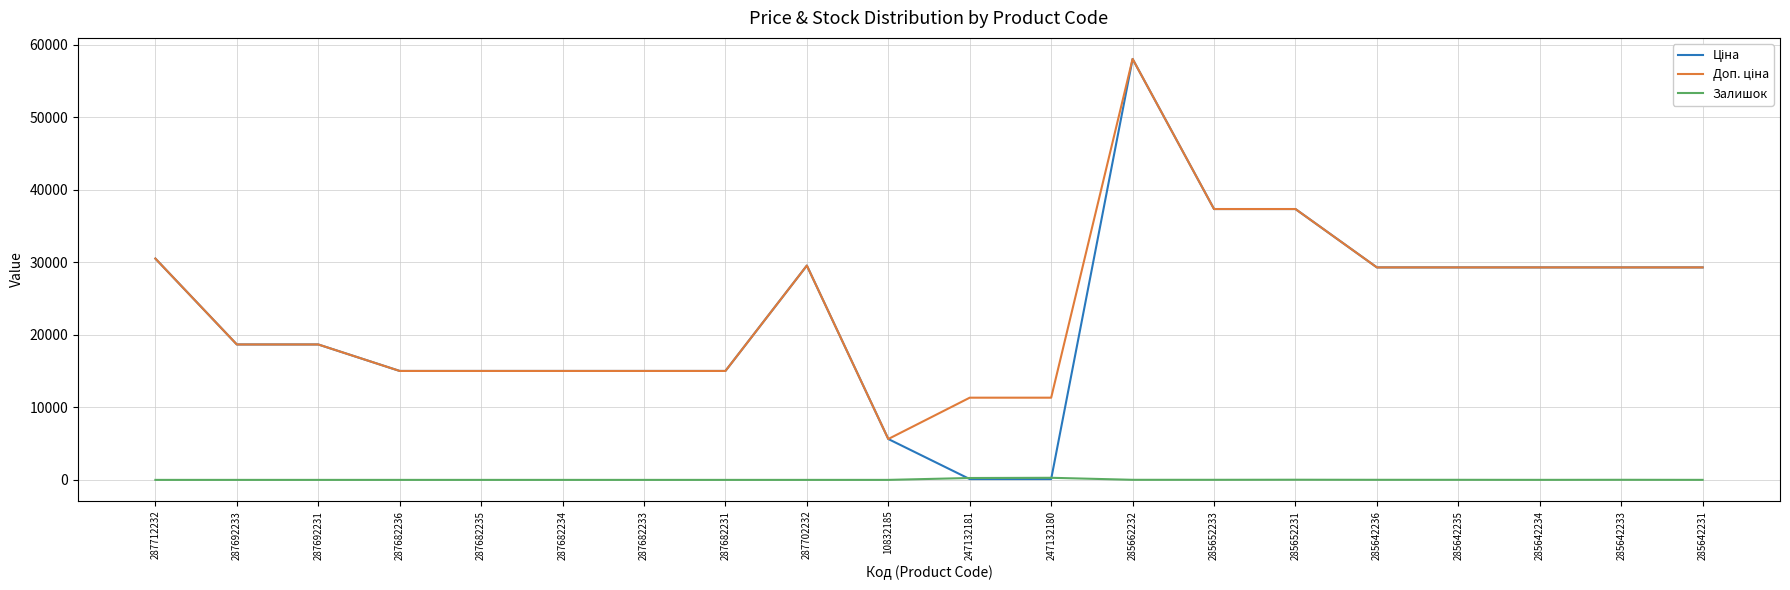

What is the greatest value displayed?

58037.0